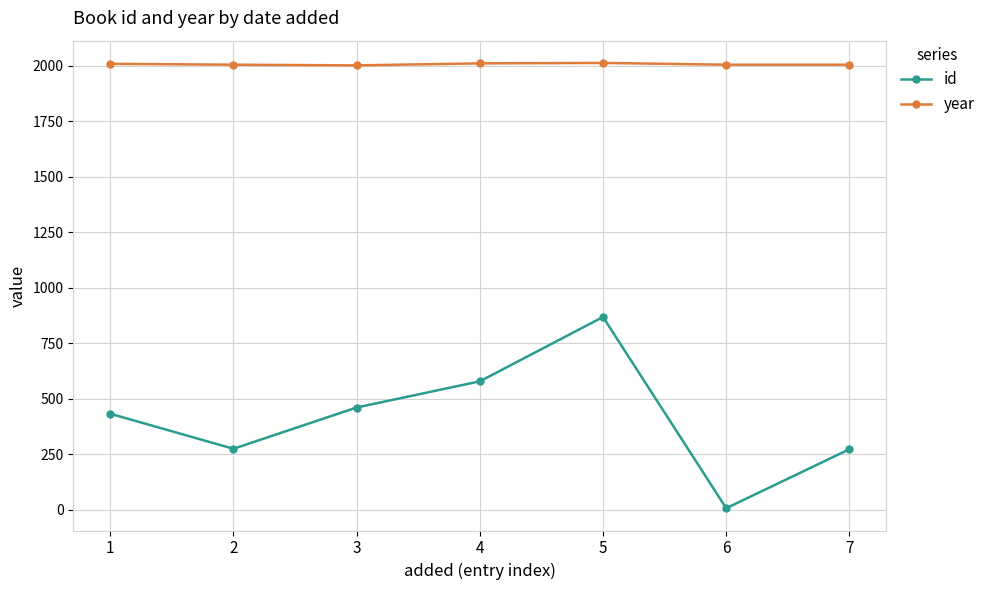

At which label is id closest to 437?

1